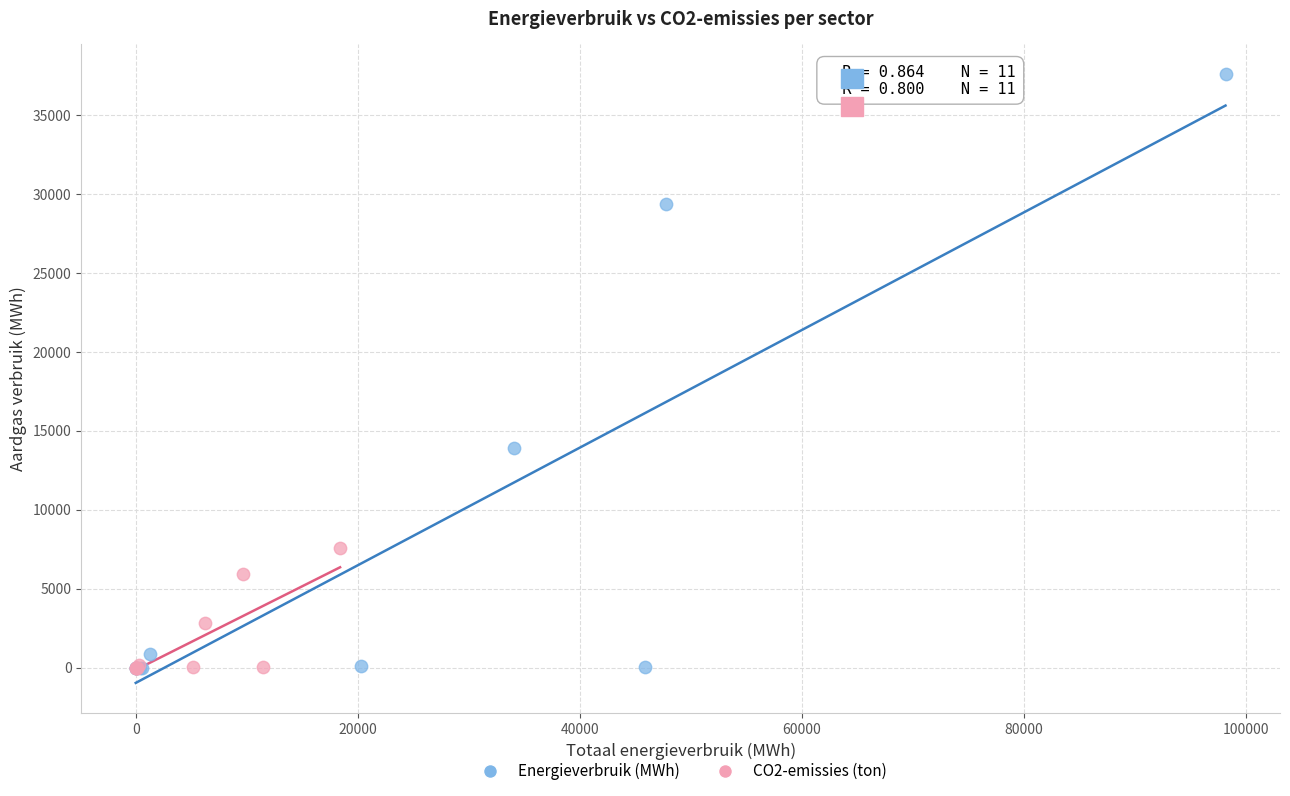

Which series contains the highest Y value?

Energieverbruik (MWh)